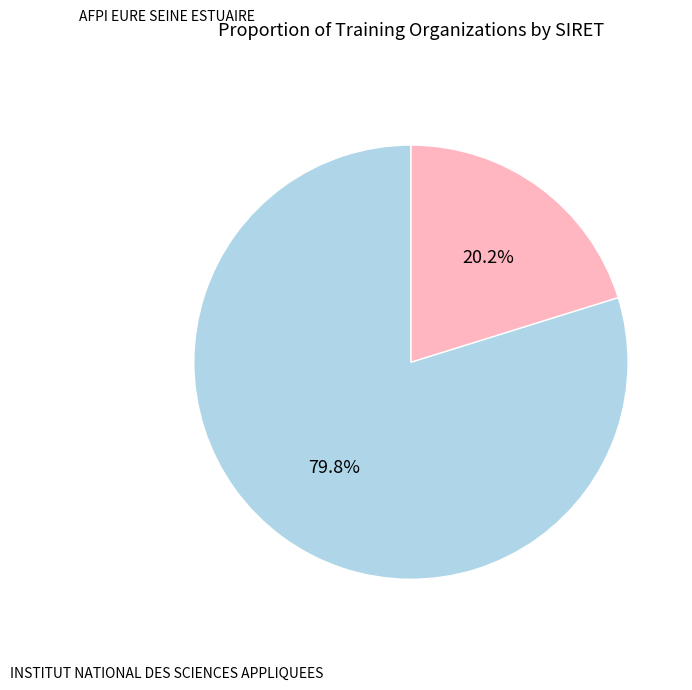

Which has a higher value, AFPI EURE SEINE ESTUAIRE or INSTITUT NATIONAL DES SCIENCES APPLIQUEES?

AFPI EURE SEINE ESTUAIRE